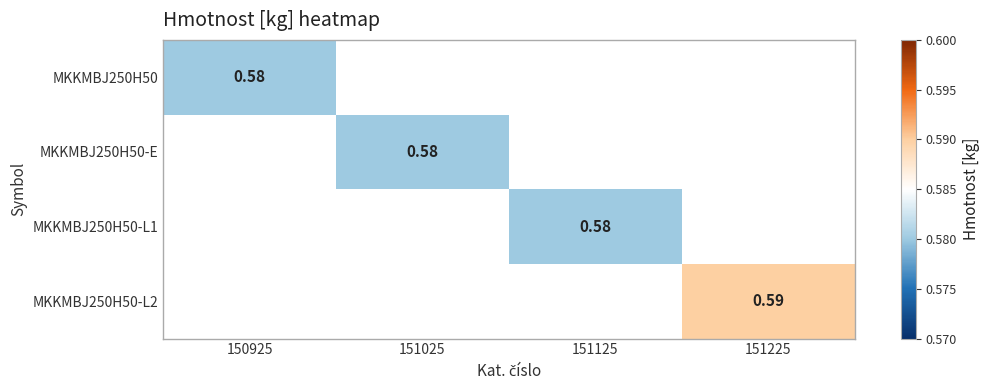

At which label is MKKMBJ250H50 closest to 0?

150925